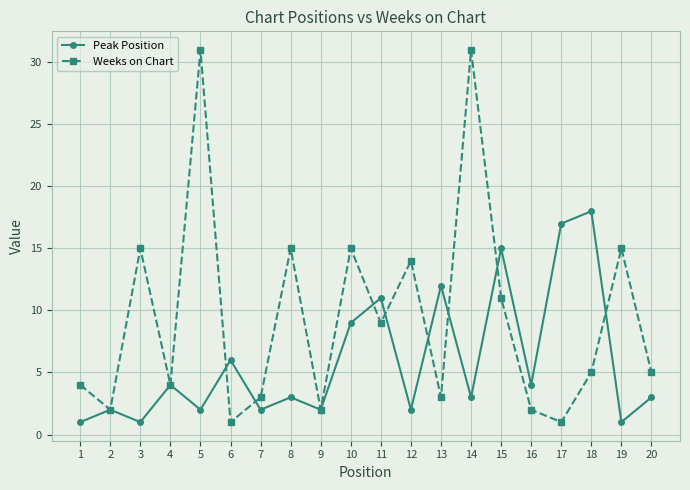

Where is Peak Position nearest to the value 9?

10